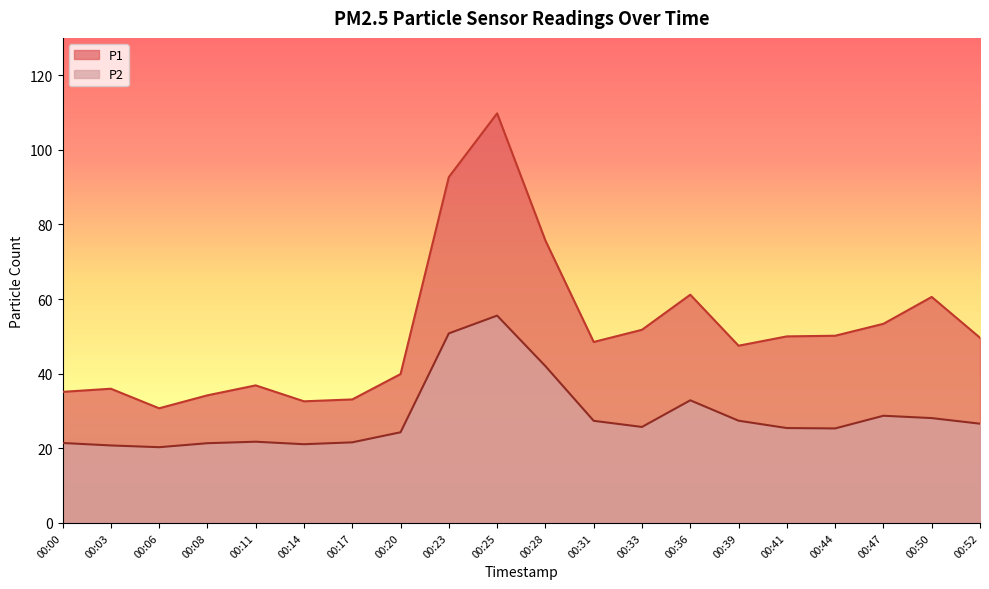

What is the value of the P1 point at the 2nd from the left?

36.0